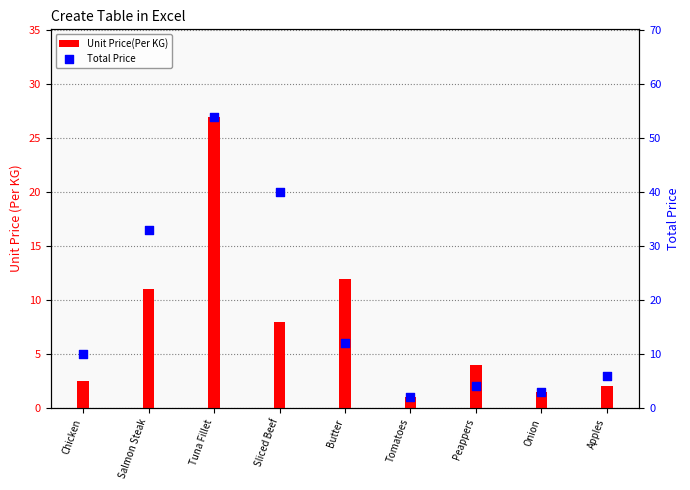

Which series has the largest total across all categories?

Total Price